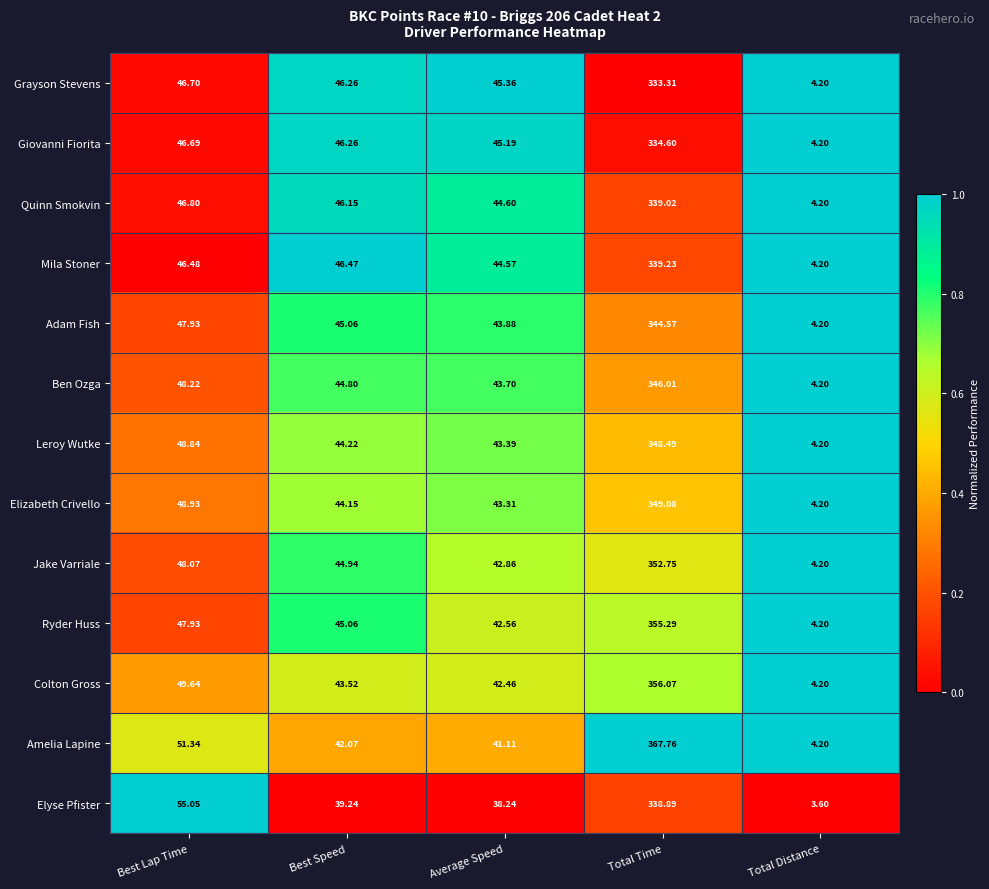

Which series has the widest spread of values?

Amelia Lapine